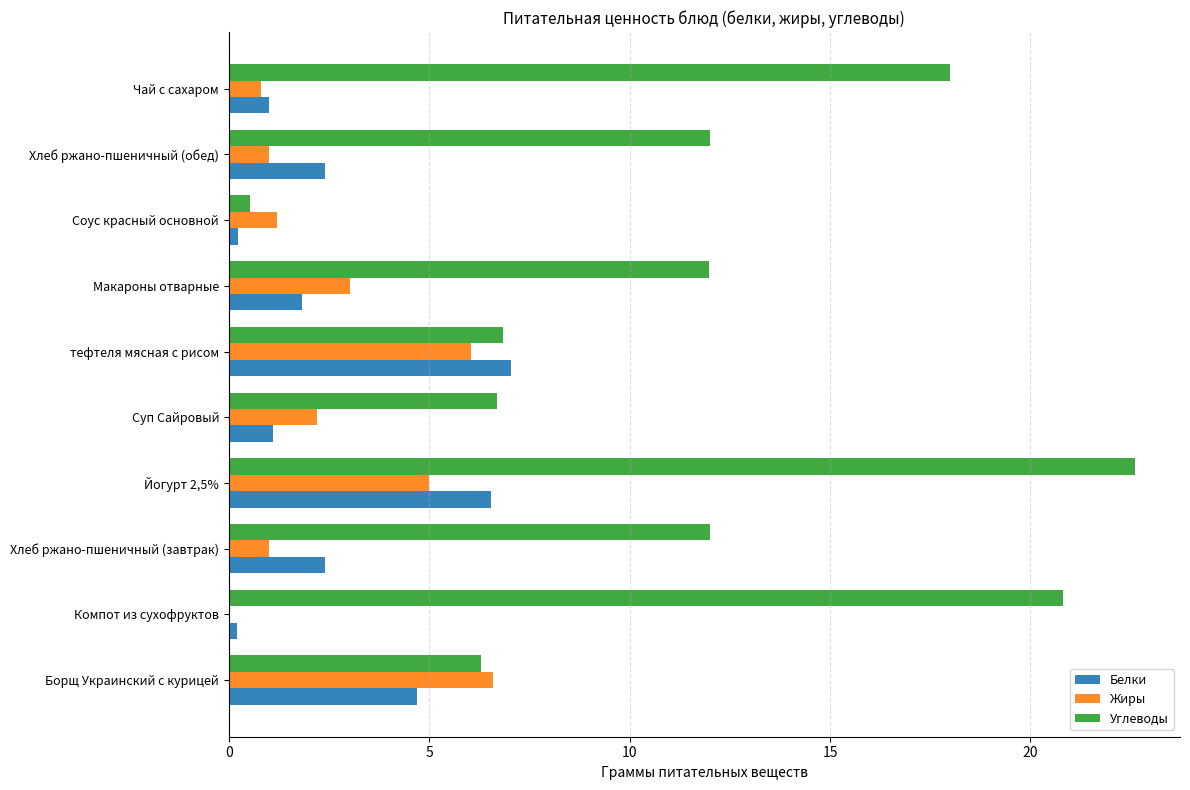

What is the sum of all Углеводы values?

117.8